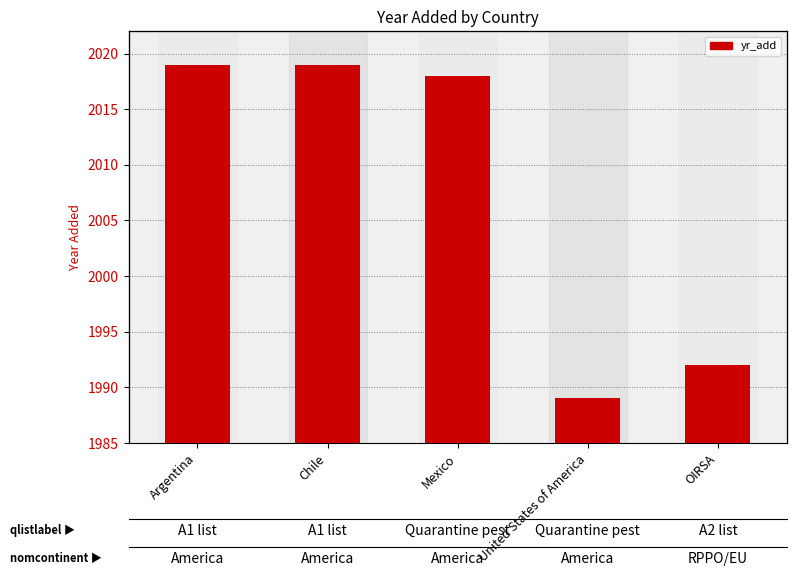

Reading left to right, transcribe all the data shown in this chart.

2019	2019	2018	1989	1992